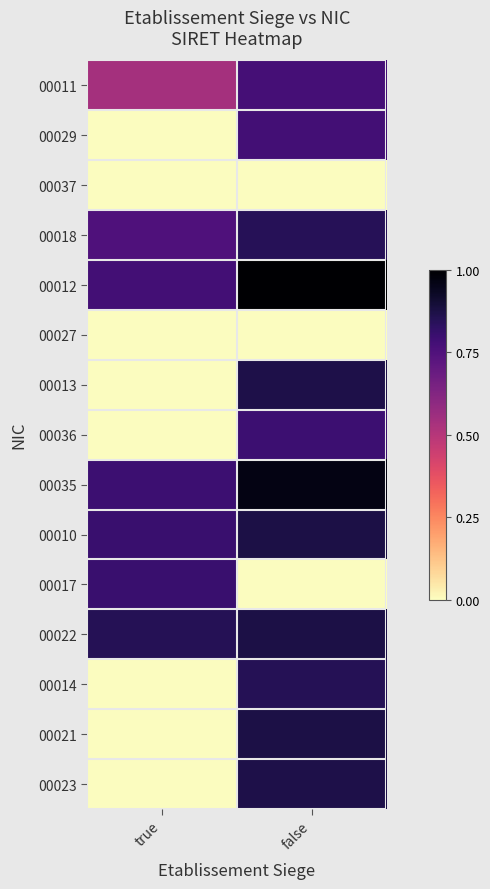

At which category is the sum across all series the highest?

false